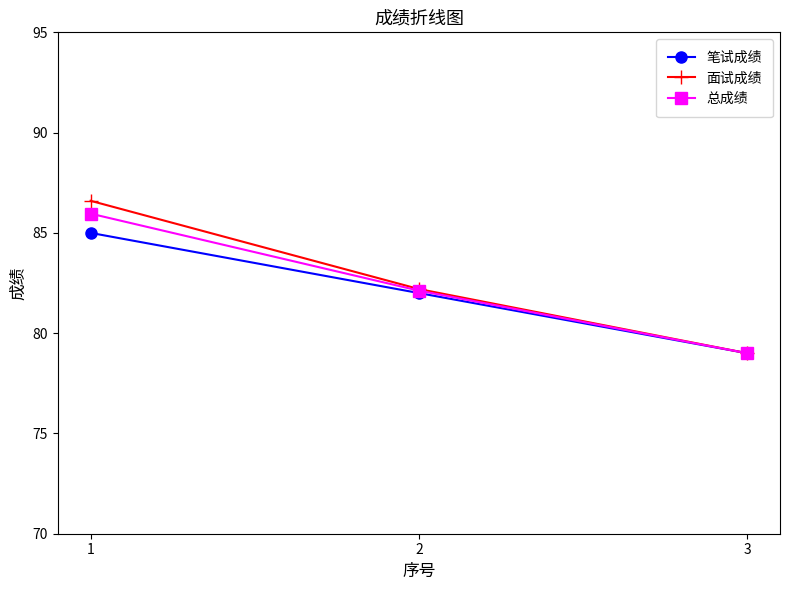

At 1, list the series in order from smallest to largest.

笔试成绩, 总成绩, 面试成绩